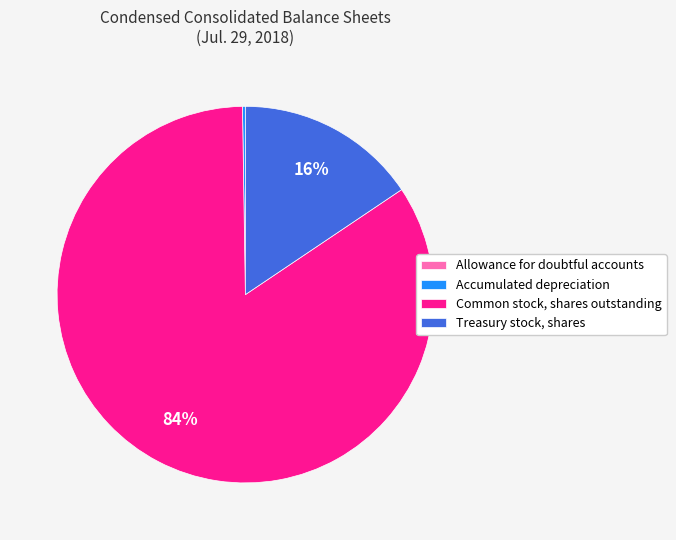

To the nearest percent, what is the difference between the largest and smallest slice percentages?

84%